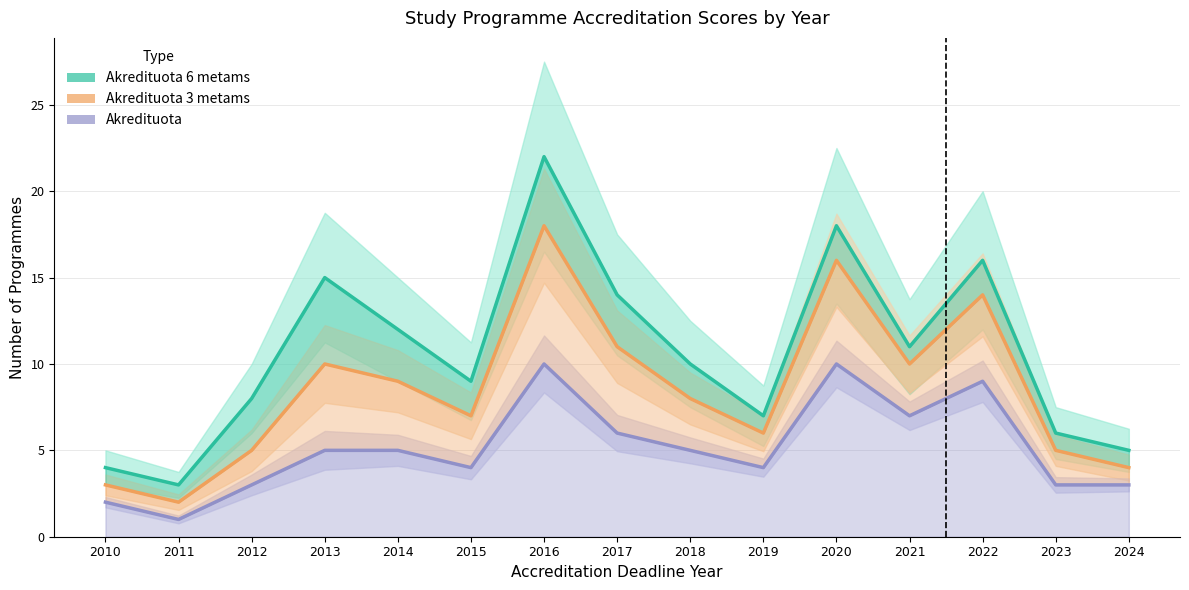

Reading left to right, extract all data points from this chart.

Akredituota 6 metams: 4	3	8	15	12	9	22	14	10	7	18	11	16	6	5
Akredituota 3 metams: 3	2	5	10	9	7	18	11	8	6	16	10	14	5	4
Akredituota: 2	1	3	5	5	4	10	6	5	4	10	7	9	3	3